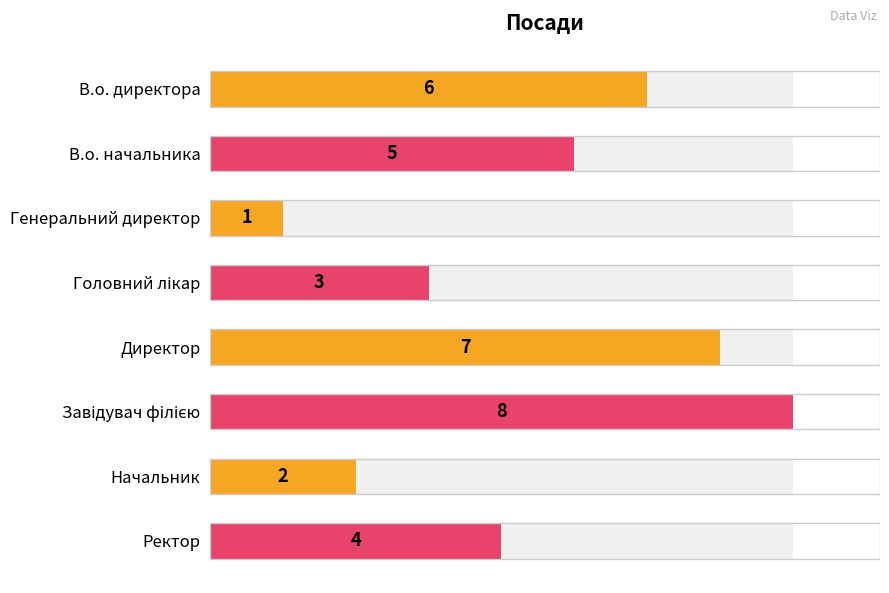

Reading left to right, list all the values displayed in this chart.

6	5	1	3	7	8	2	4